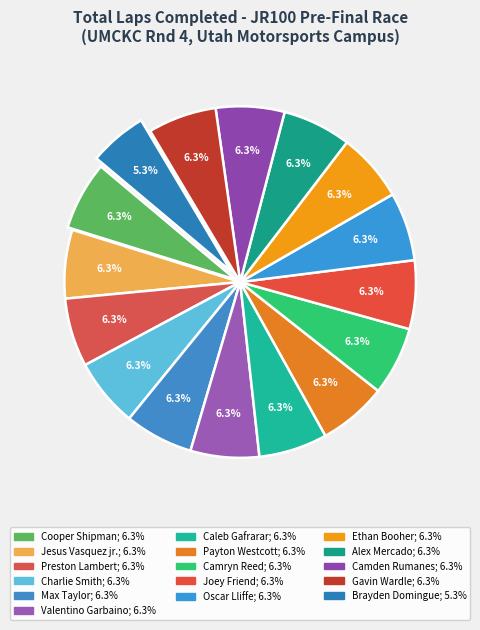

Which has a higher value, Brayden Domingue or Camden Rumanes?

Camden Rumanes